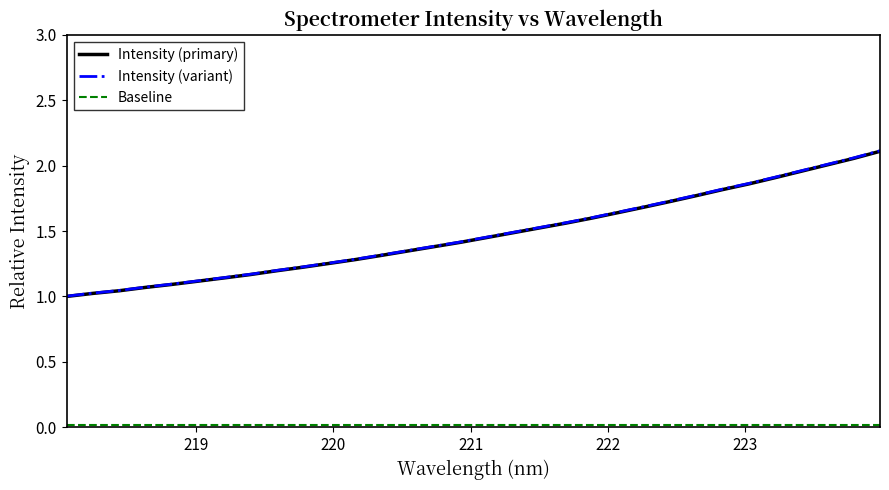

Which series has the widest spread of values?

Intensity (variant)